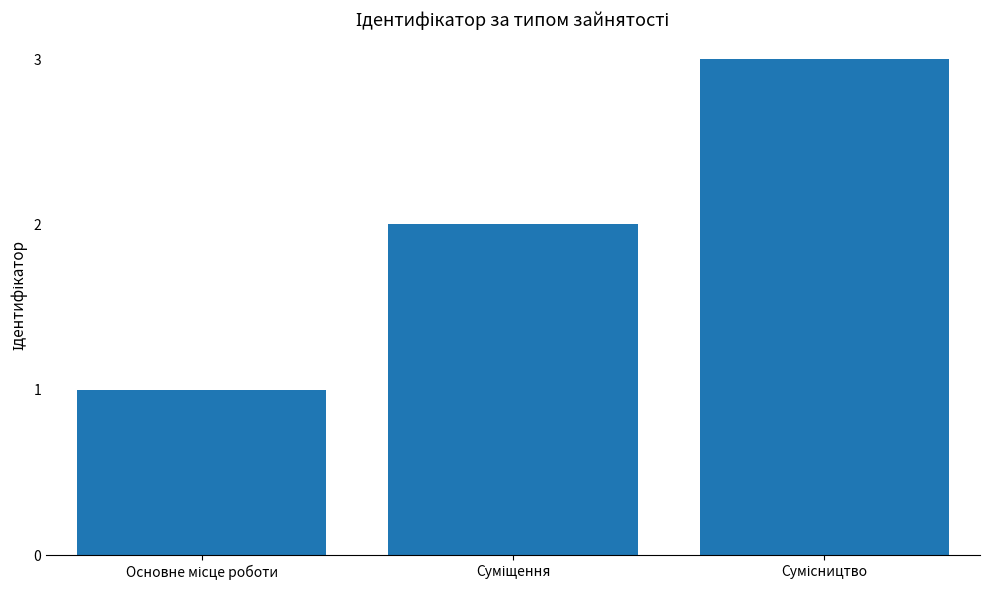

What is the greatest value displayed?

3